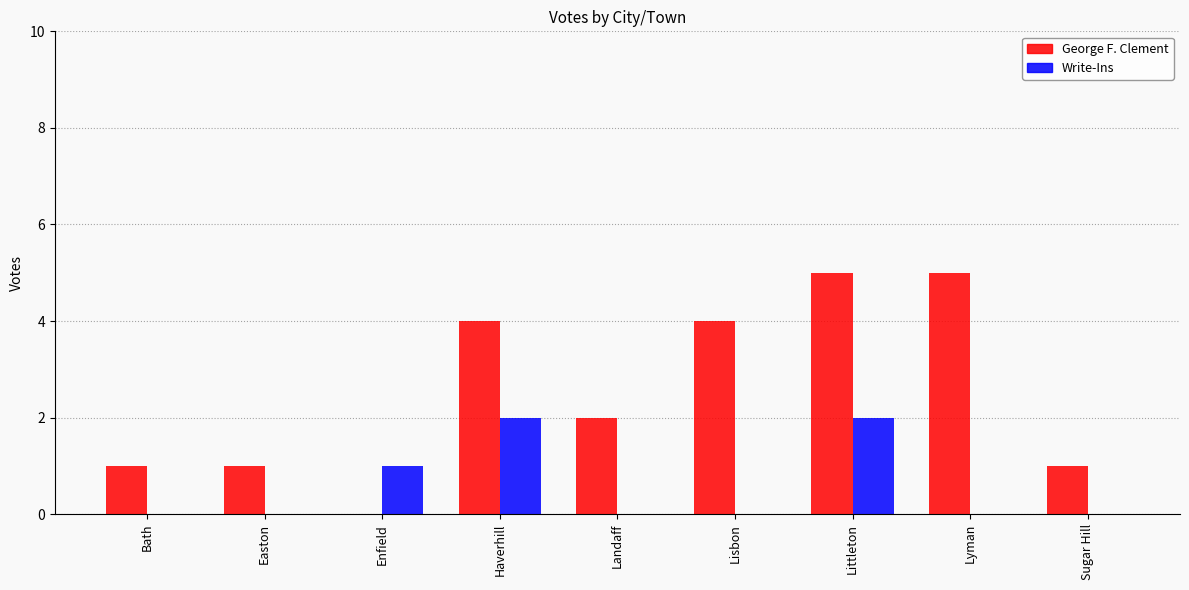

Reading left to right, what are all the values shown in this chart?

George F. Clement: 1	1	0	4	2	4	5	5	1
Write-Ins: 0	0	1	2	0	0	2	0	0